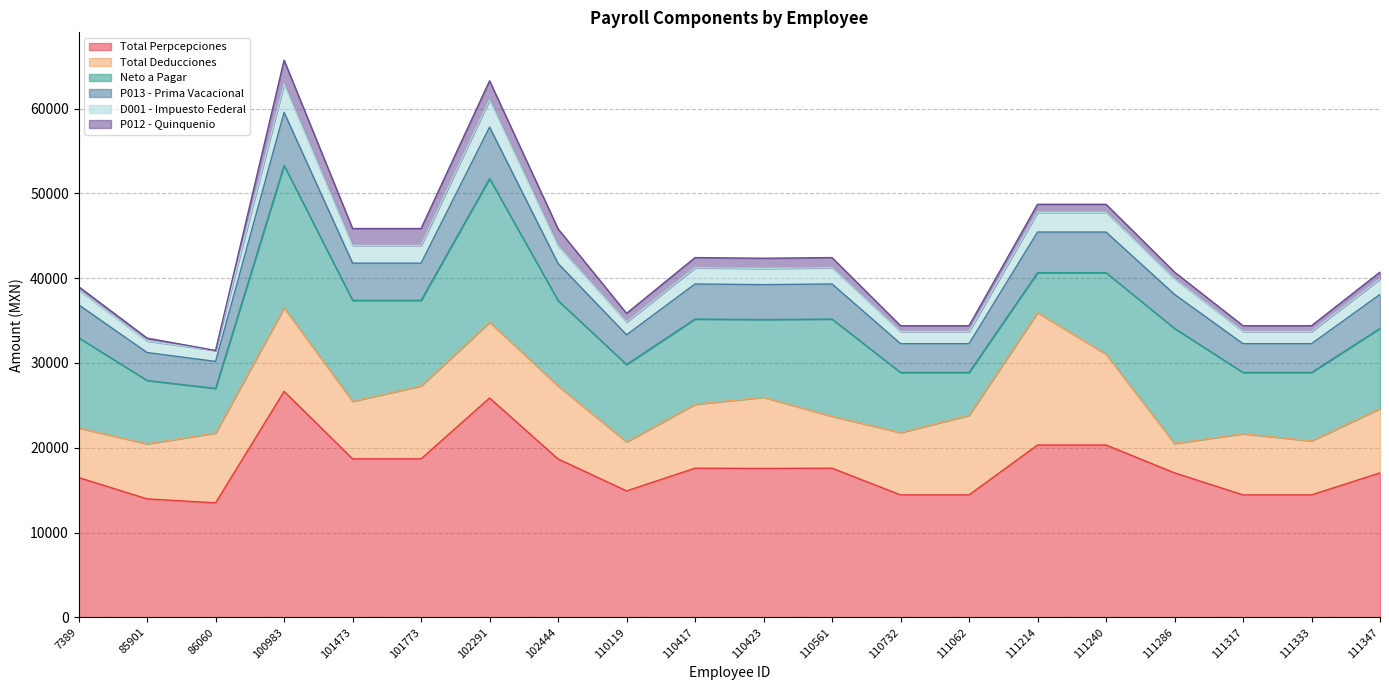

Is it true that Total Perpcepciones equals 27264.9 at 111347?

False